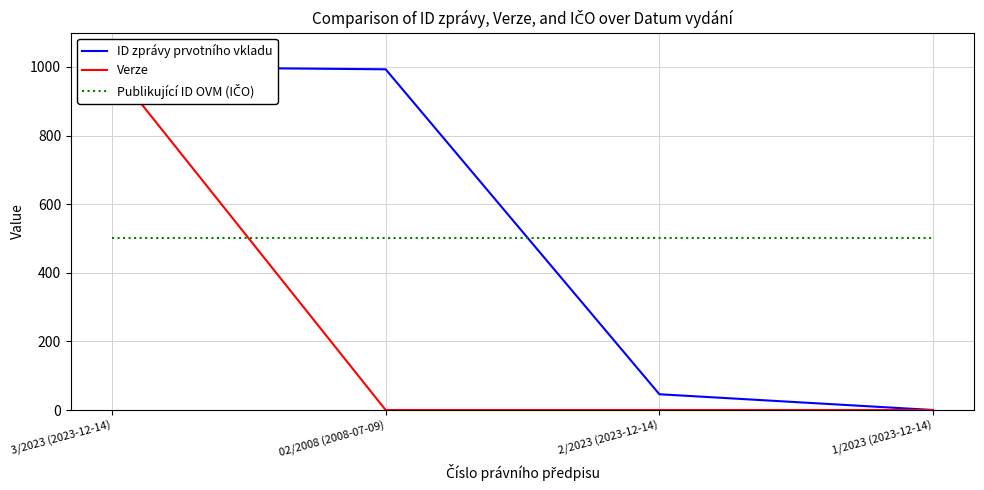

True or false: ID zprávy prvotního vkladu has a value of 428.1 at 3/2023 (2023-12-14).

False